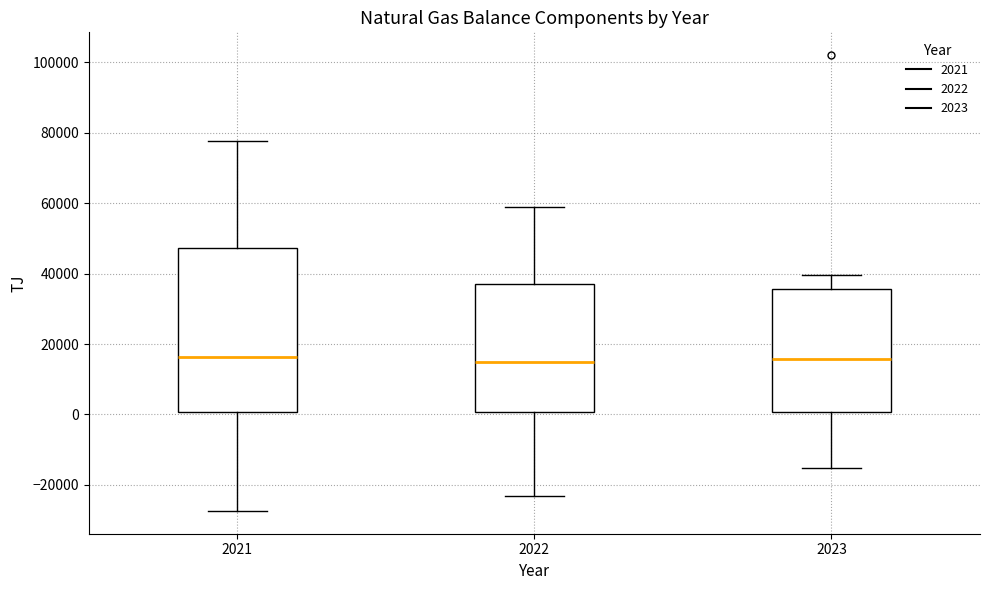

Where is the lower edge of the box at x = 2022 on the y-axis? The values are not printed on the chart, so give them approximately, as read against the axis.

0